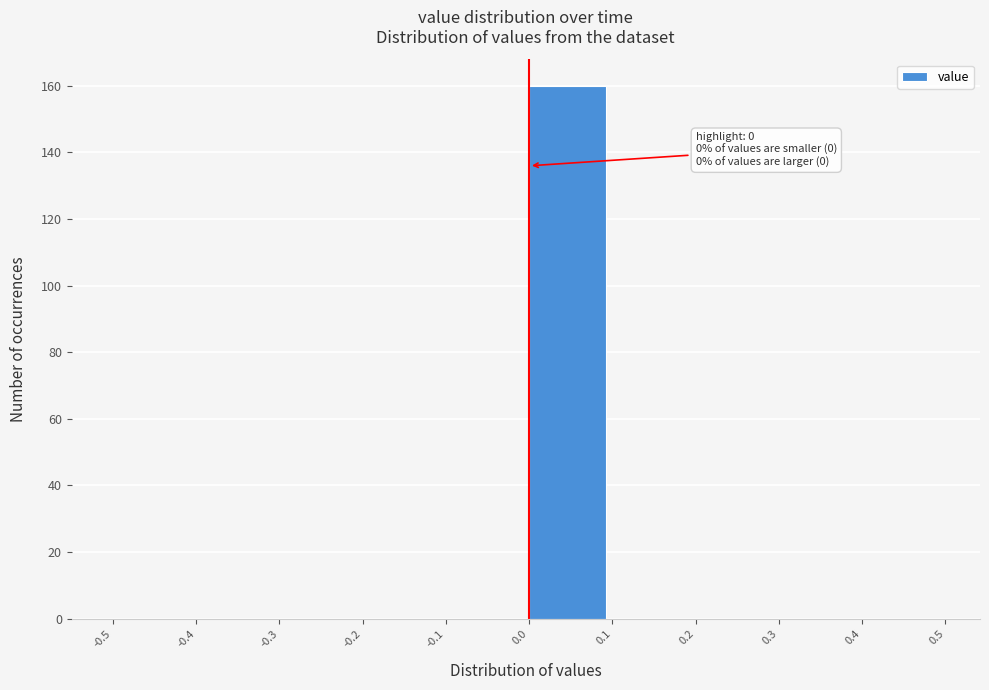

Which range on the x-axis has the tallest bar?

0.0 to 0.1